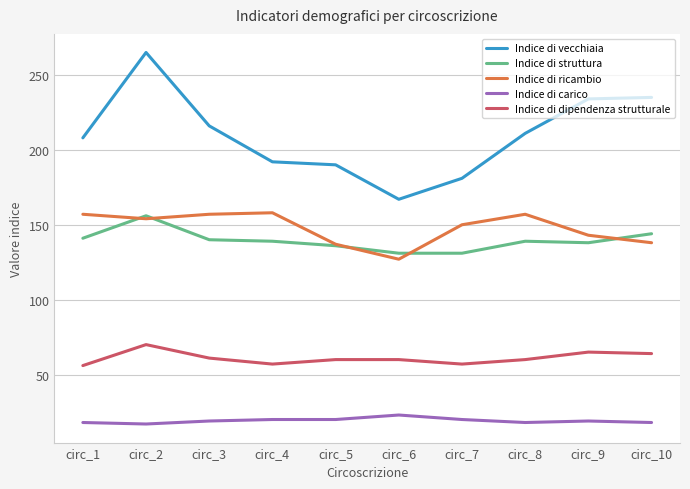

What value does the Indice di ricambio series have at circ_4?

158